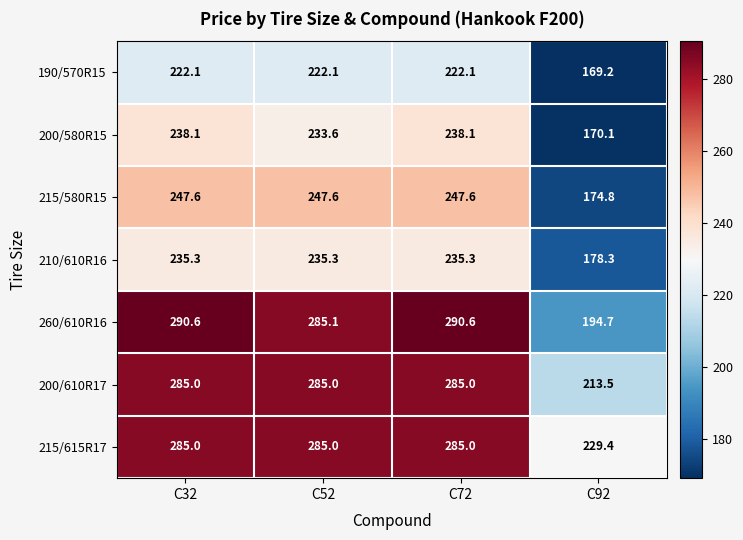

Read the 200/580R15 value at C92.

170.1